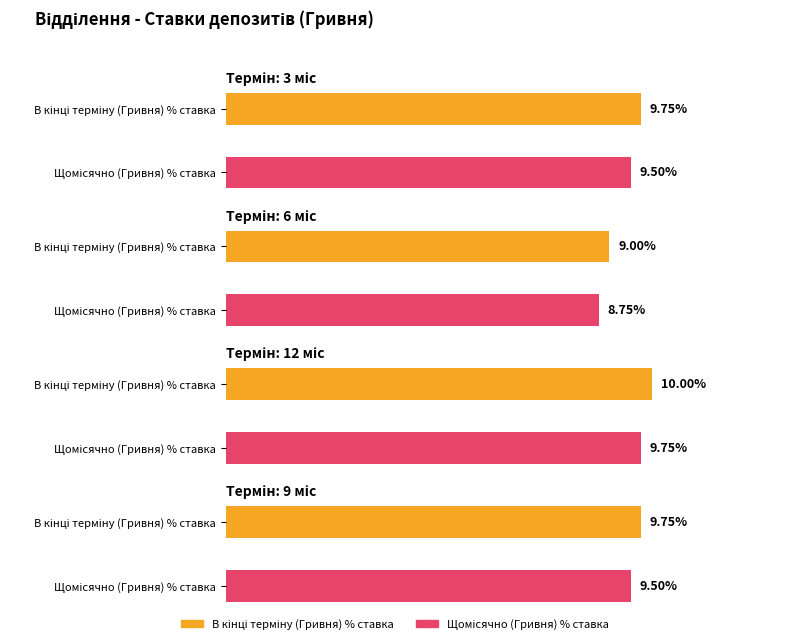

Where is В кінці терміну (Гривня) % ставка nearest to the value 0?

6 міс